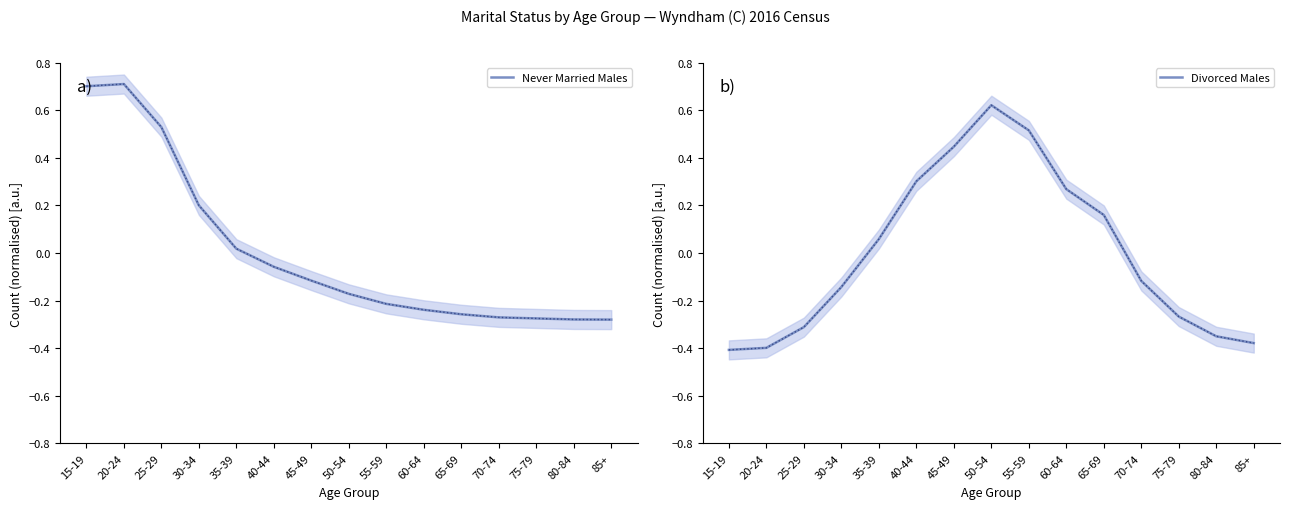

What is the label of the 11th point from the right?

35-39